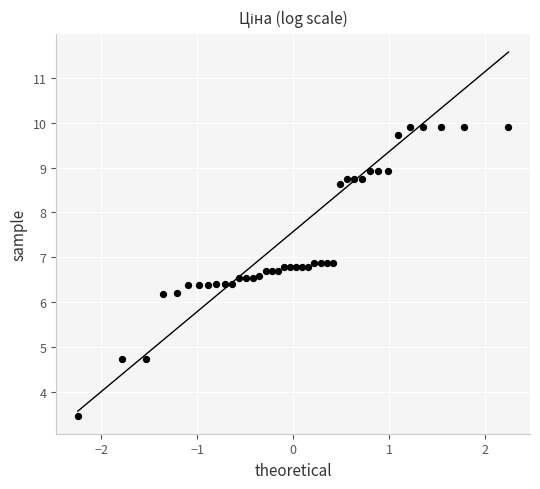

What is the range of X values (max minus min)?

4.5